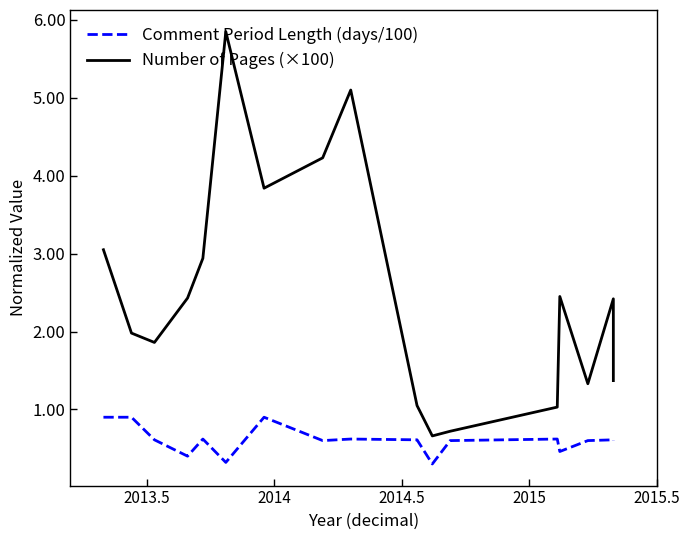

True or false: Comment Period Length (days/100) and Number of Pages (×100) cross at least once.

False